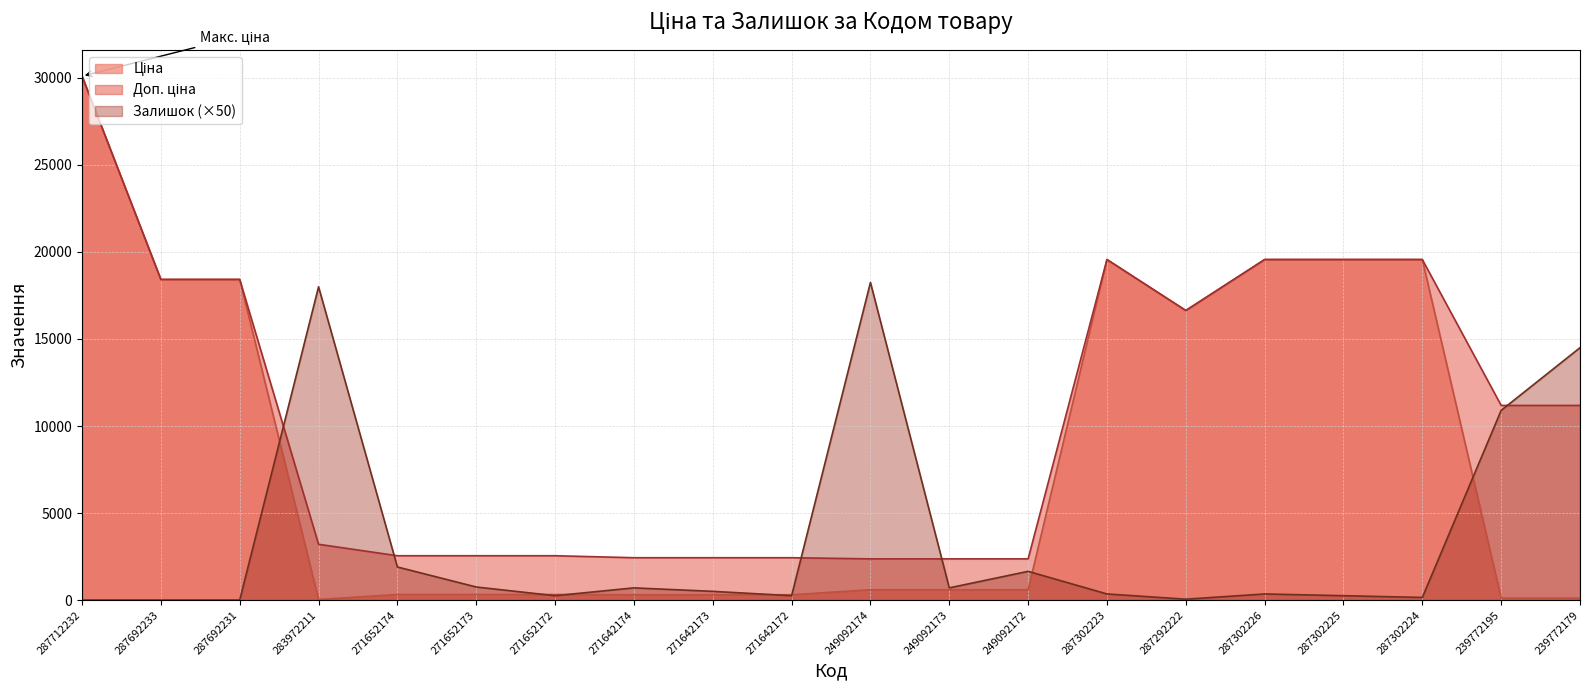

At which label does Залишок reach its minimum?

287712232